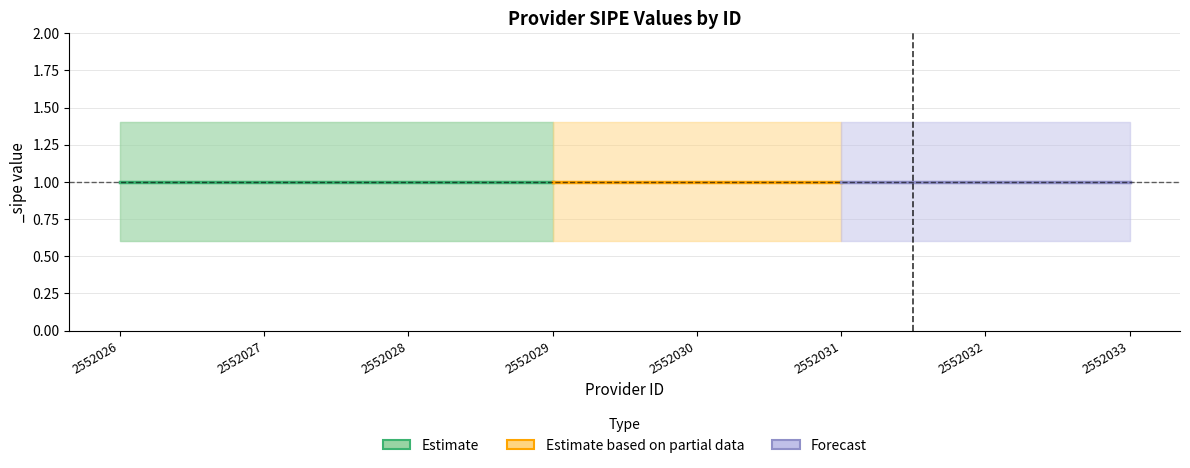

How many lines are shown in the chart?

3